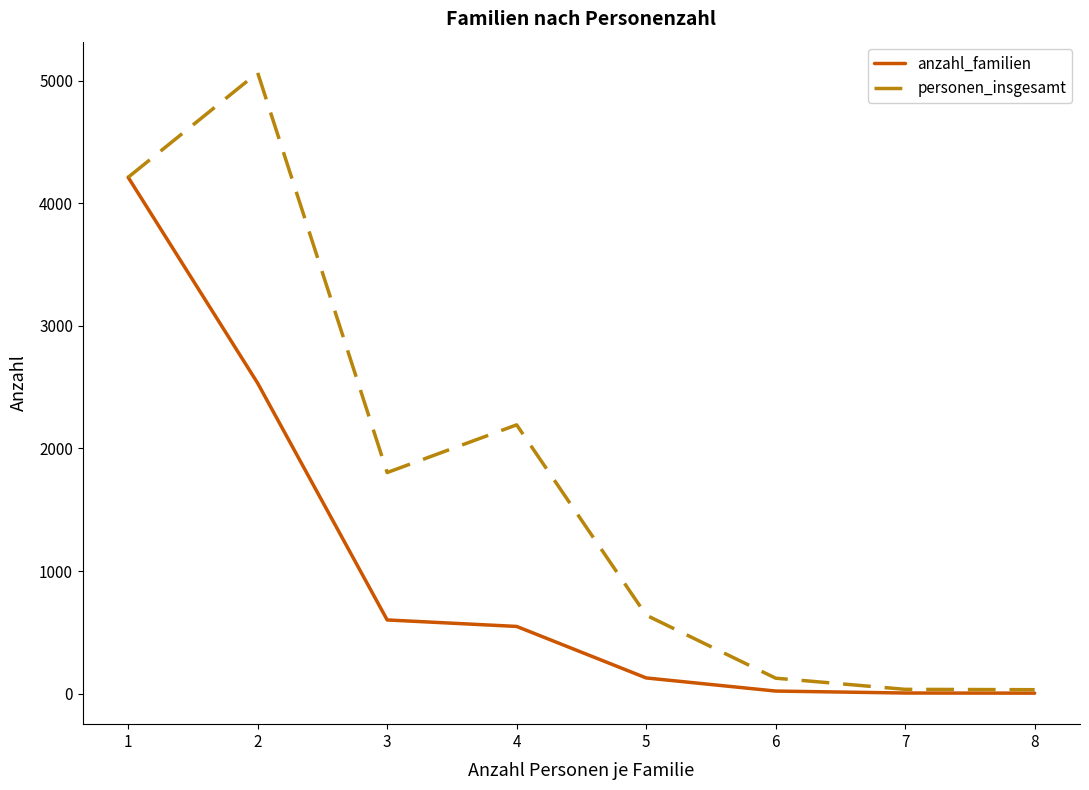

How many distinct data groups are displayed?

2